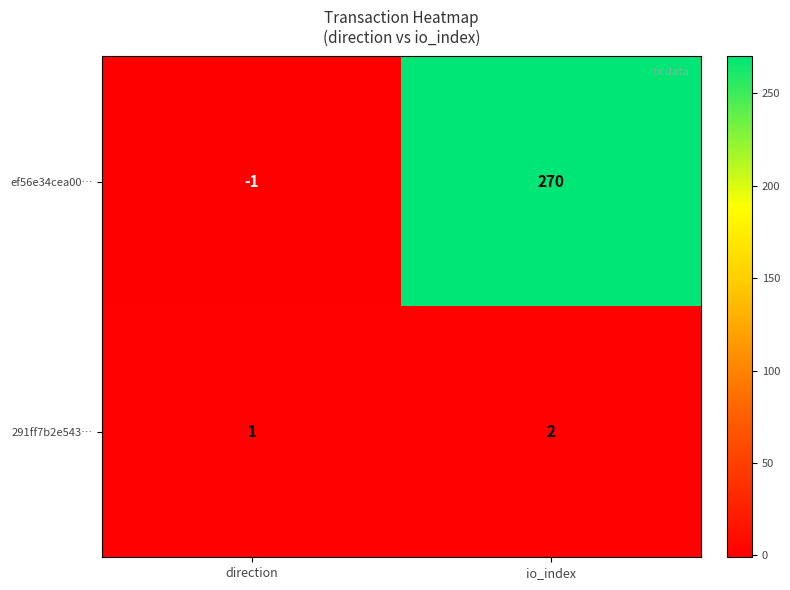

At which category does the chart reach its minimum across all series?

direction